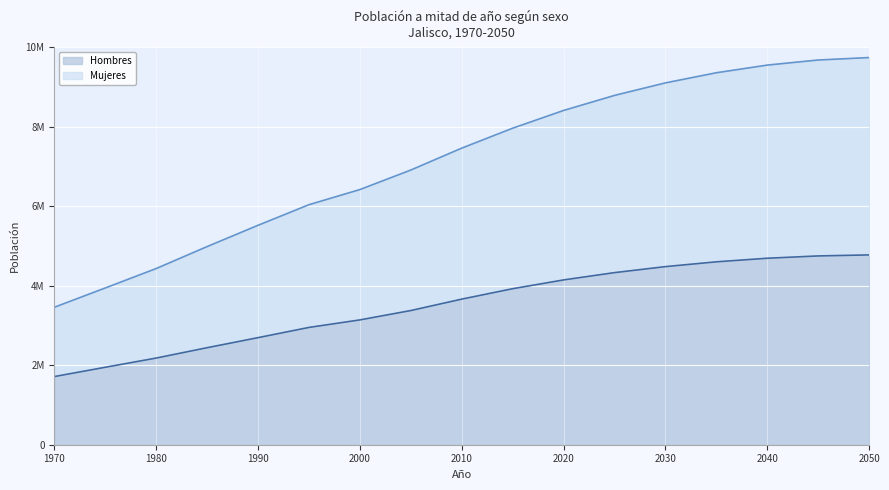

What is the spread (max minus min) of values at 2015?

4038200